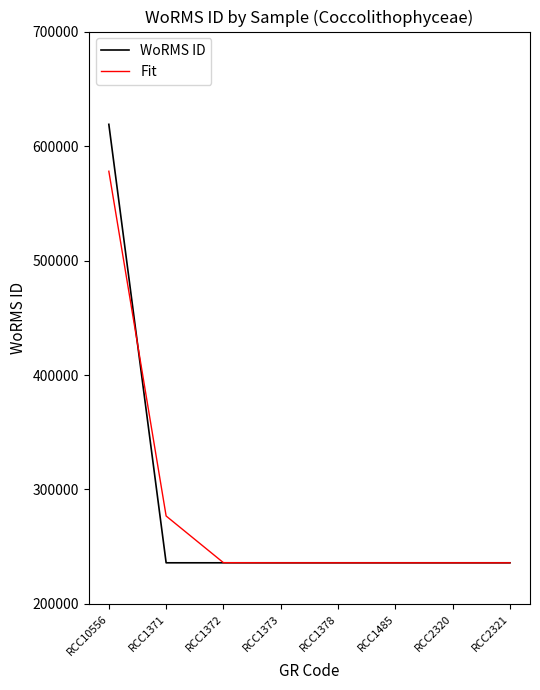

What is the approximate value of WoRMS ID at RCC1373?

235962.0